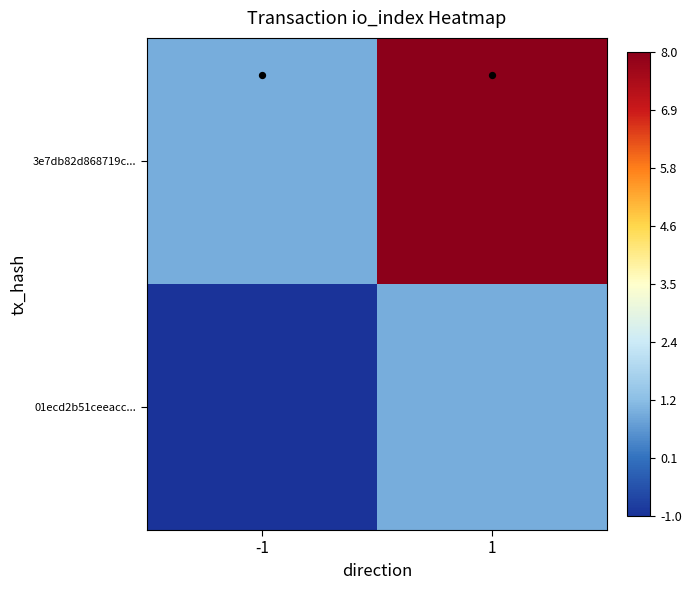

Reading right to left, transcribe all the data shown in this chart.

01ecd2b51ceeacc...: 1=1	-1=-1
3e7db82d868719c...: 1=8	-1=1